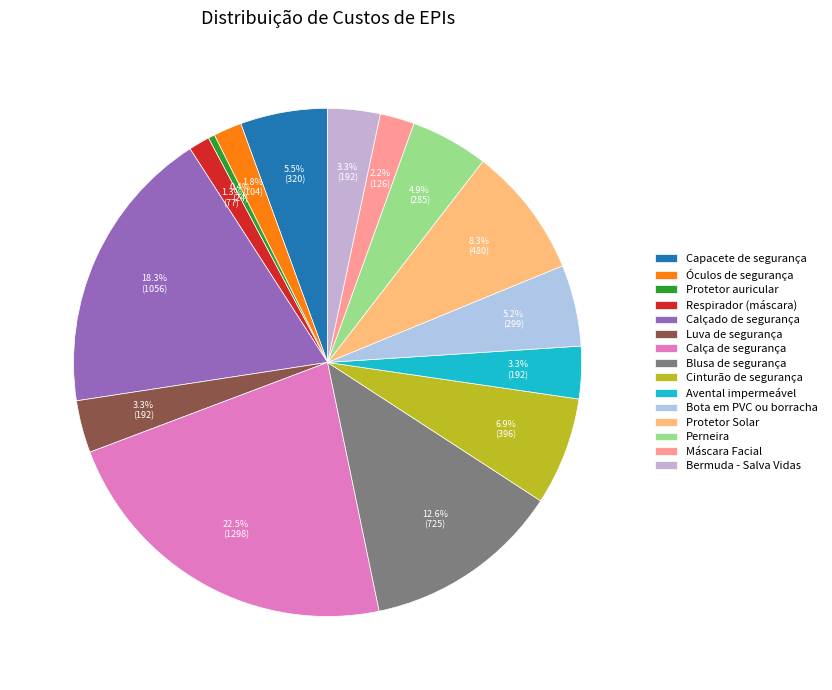

The Perneira slice represents 1% of the pie. True or false?

False